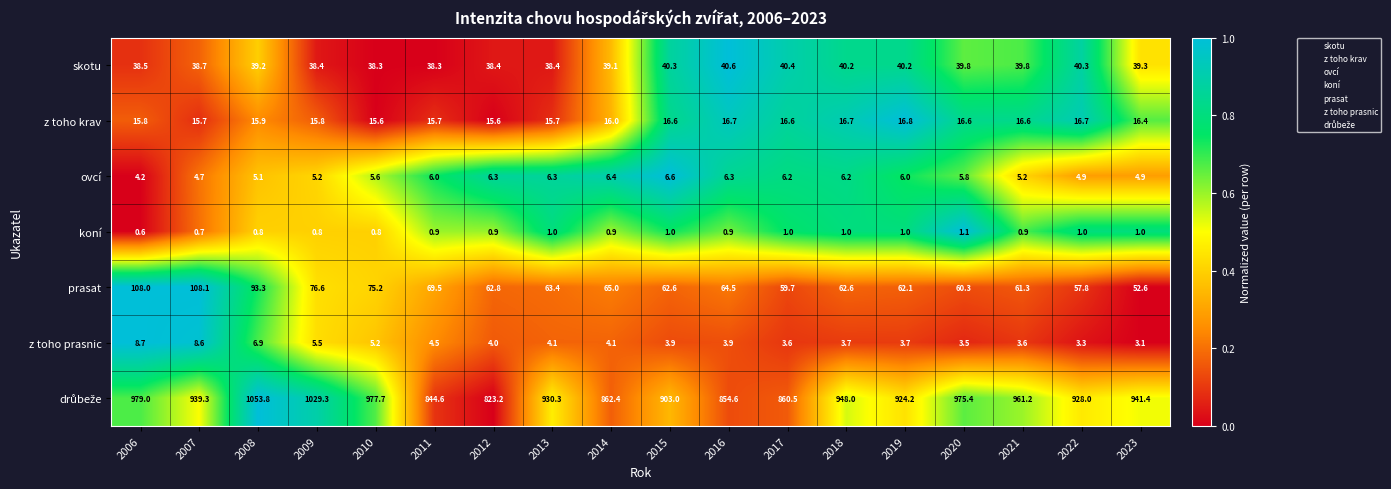

What is the total value across all series at 2014?

993.9